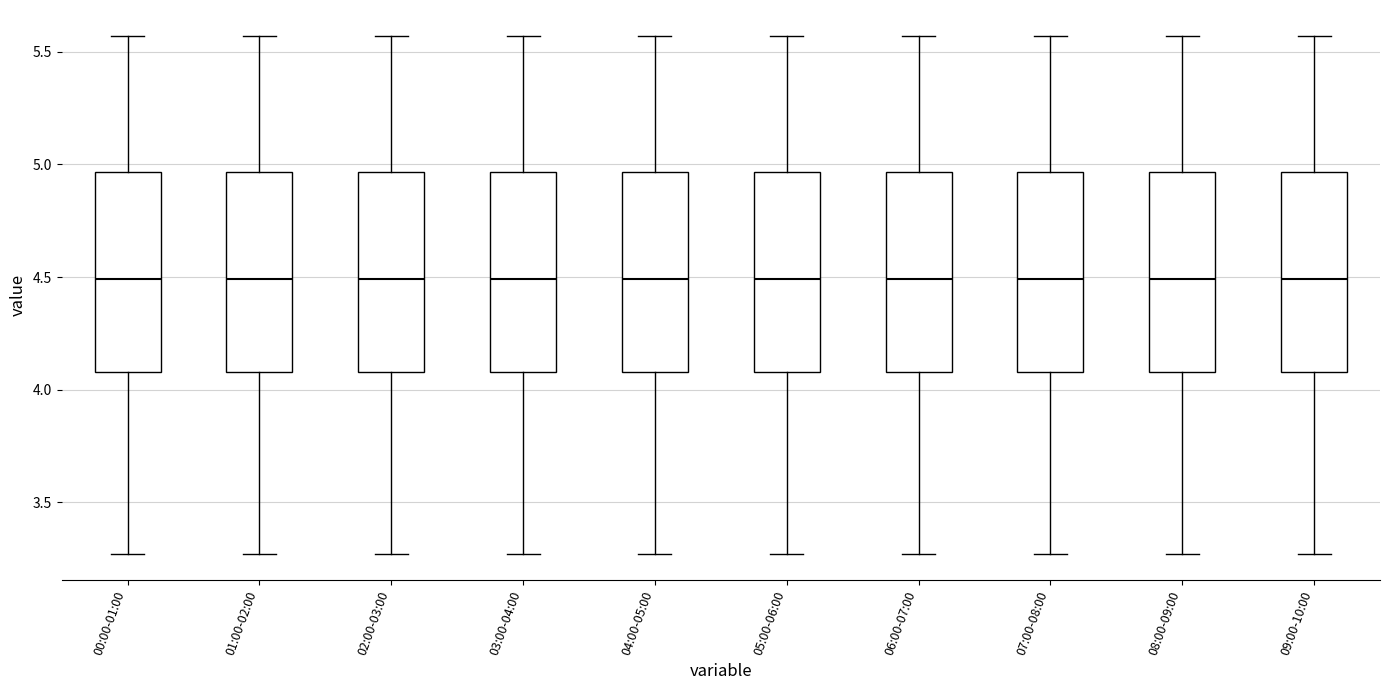

Reading left to right, transcribe this box plot: for each box, give where its median line is, the range the box spans, and where its two whiskers end, as read against the y-axis. The values are not printed on the chart, so give them approximately, as read against the axis.

00:00-01:00: median 4.50, box 4.10 to 4.95, whiskers 3.25 to 5.55
01:00-02:00: median 4.50, box 4.10 to 4.95, whiskers 3.25 to 5.55
02:00-03:00: median 4.50, box 4.10 to 4.95, whiskers 3.25 to 5.55
03:00-04:00: median 4.50, box 4.10 to 4.95, whiskers 3.25 to 5.55
04:00-05:00: median 4.50, box 4.10 to 4.95, whiskers 3.25 to 5.55
05:00-06:00: median 4.50, box 4.10 to 4.95, whiskers 3.25 to 5.55
06:00-07:00: median 4.50, box 4.10 to 4.95, whiskers 3.25 to 5.55
07:00-08:00: median 4.50, box 4.10 to 4.95, whiskers 3.25 to 5.55
08:00-09:00: median 4.50, box 4.10 to 4.95, whiskers 3.25 to 5.55
09:00-10:00: median 4.50, box 4.10 to 4.95, whiskers 3.25 to 5.55